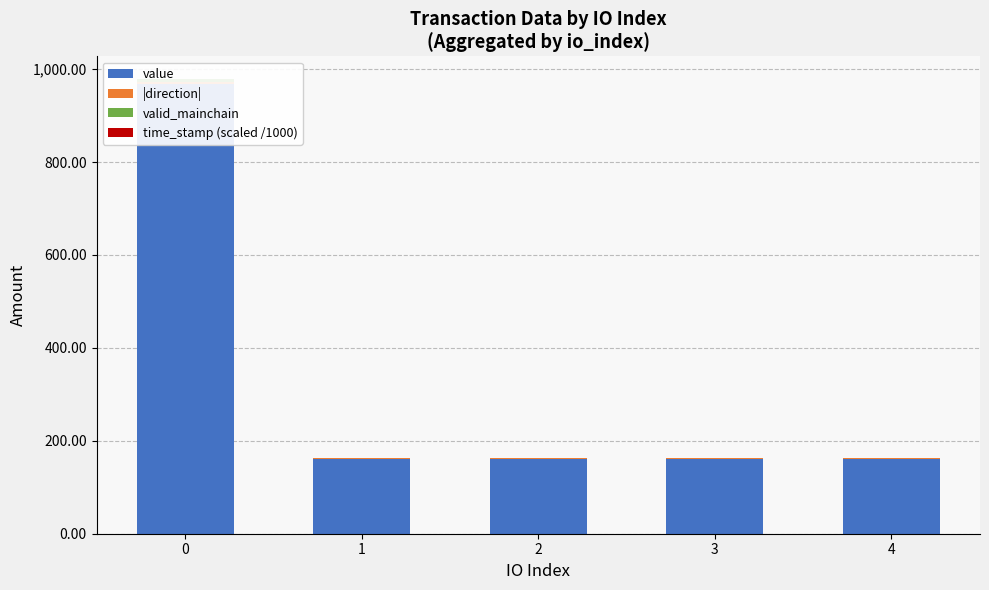

Count the number of data series in this chart.

4